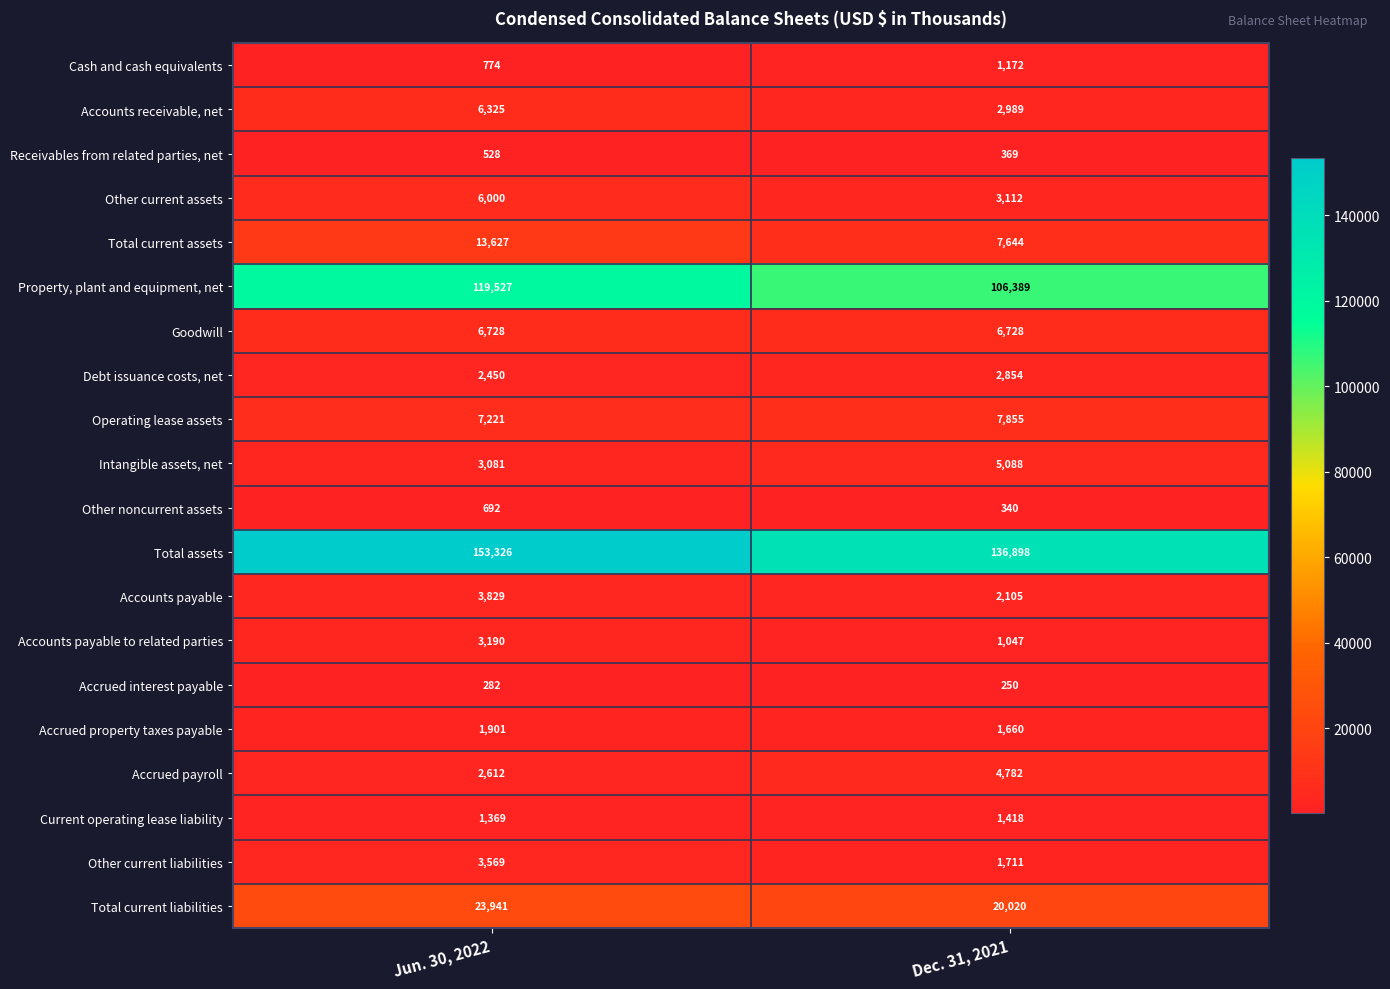

Which series has the widest spread of values?

Total assets